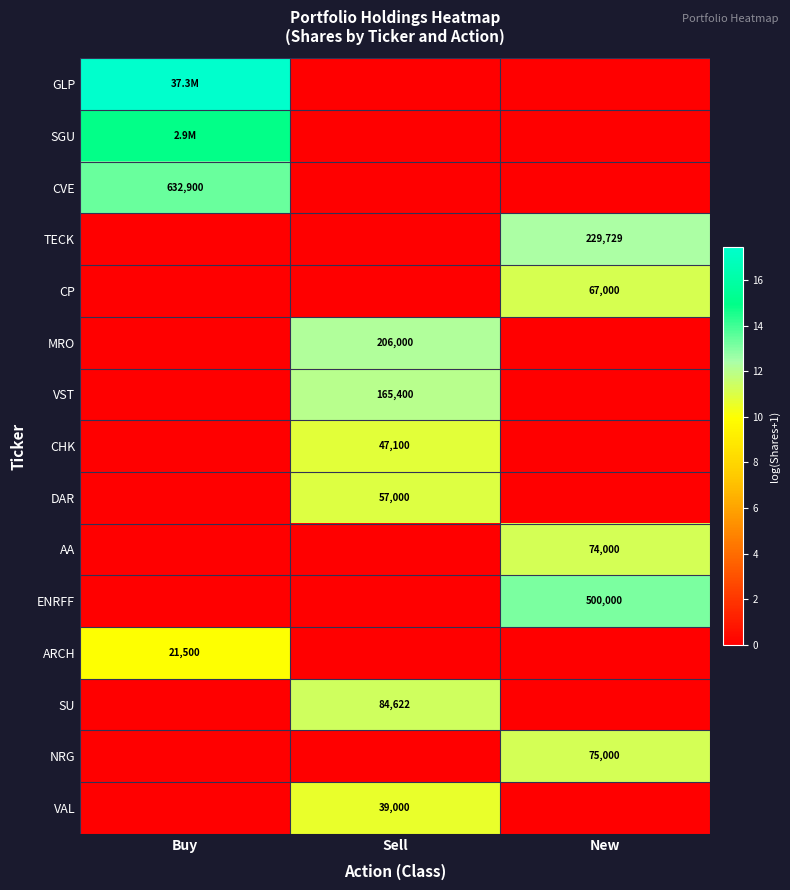

Which series has the largest total across all categories?

GLP